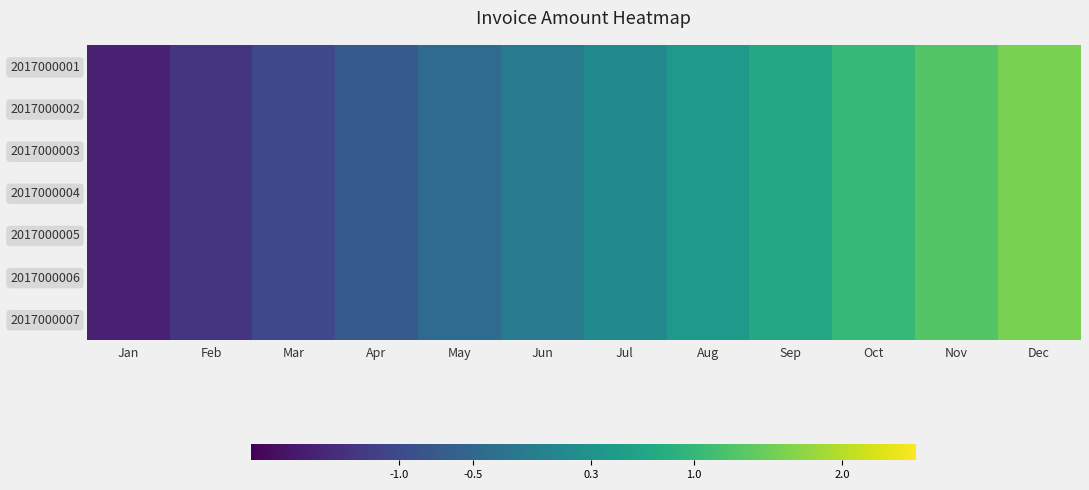

At May, list the series in order from largest to smallest.

2017000002, 2017000005, 2017000003, 2017000006, 2017000001, 2017000004, 2017000007